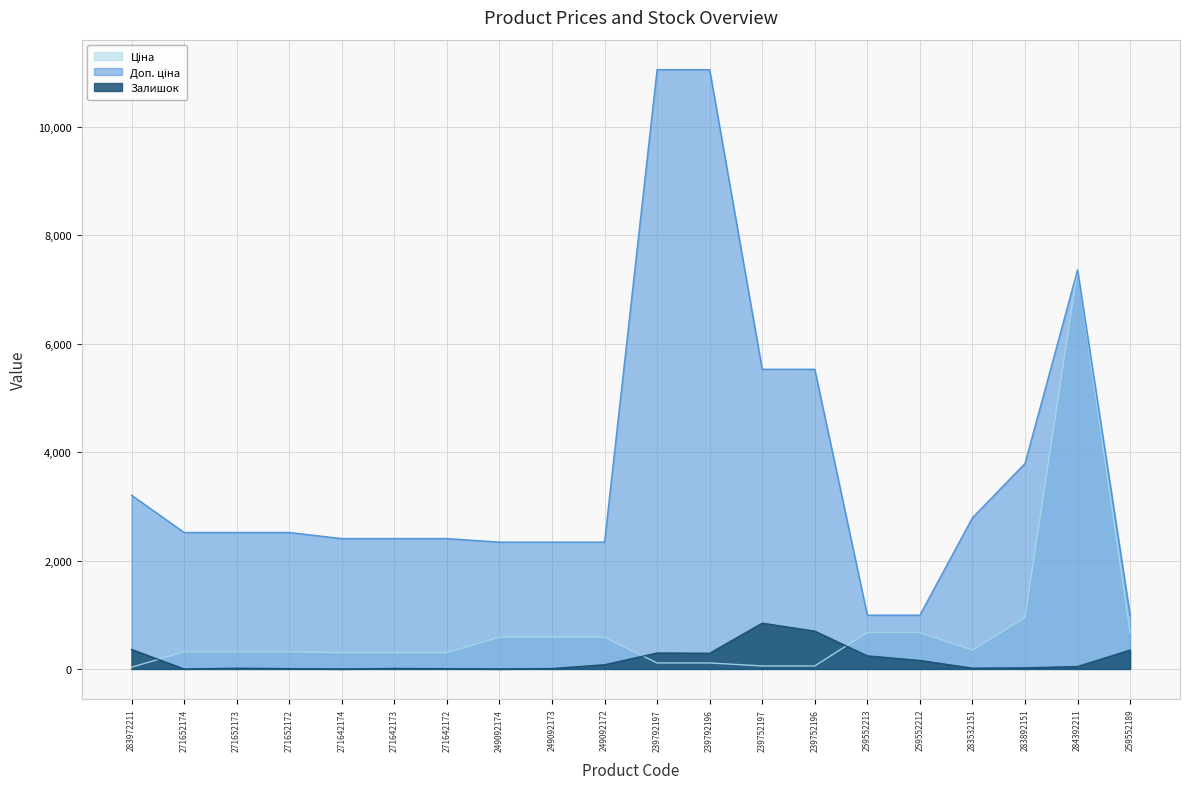

How many values in the Залишок series exceed 45?

9